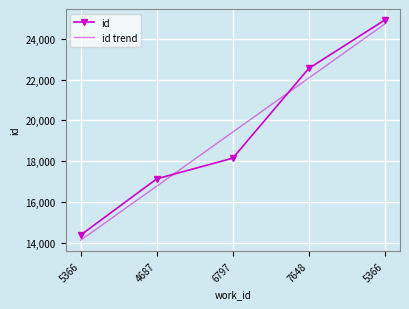

What are all the series names shown in the legend?

id, id trend